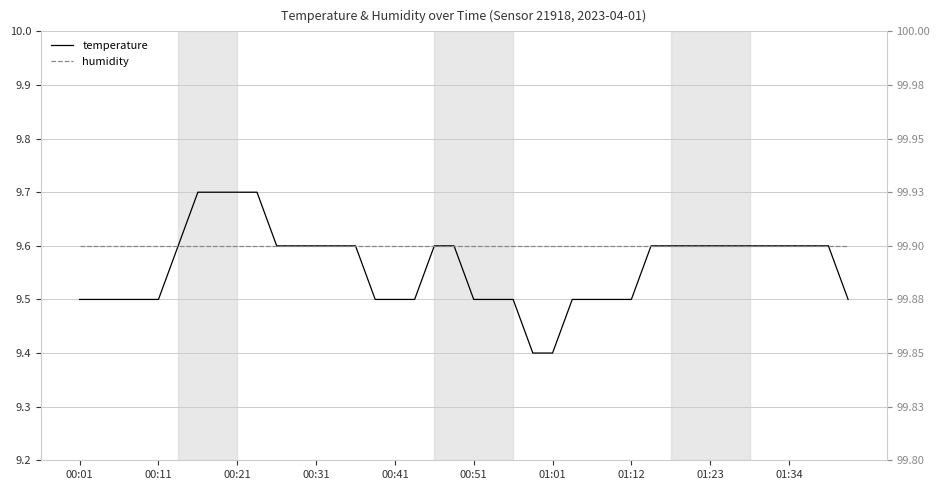

What value does the humidity series have at 31?

99.9